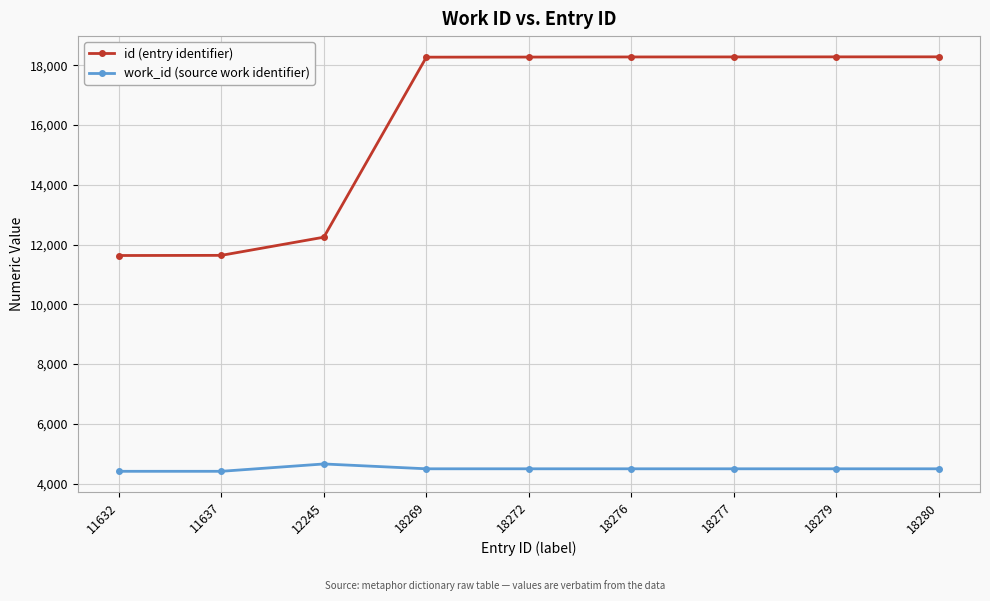

How many values in the id (entry identifier) series are below 18272?

4